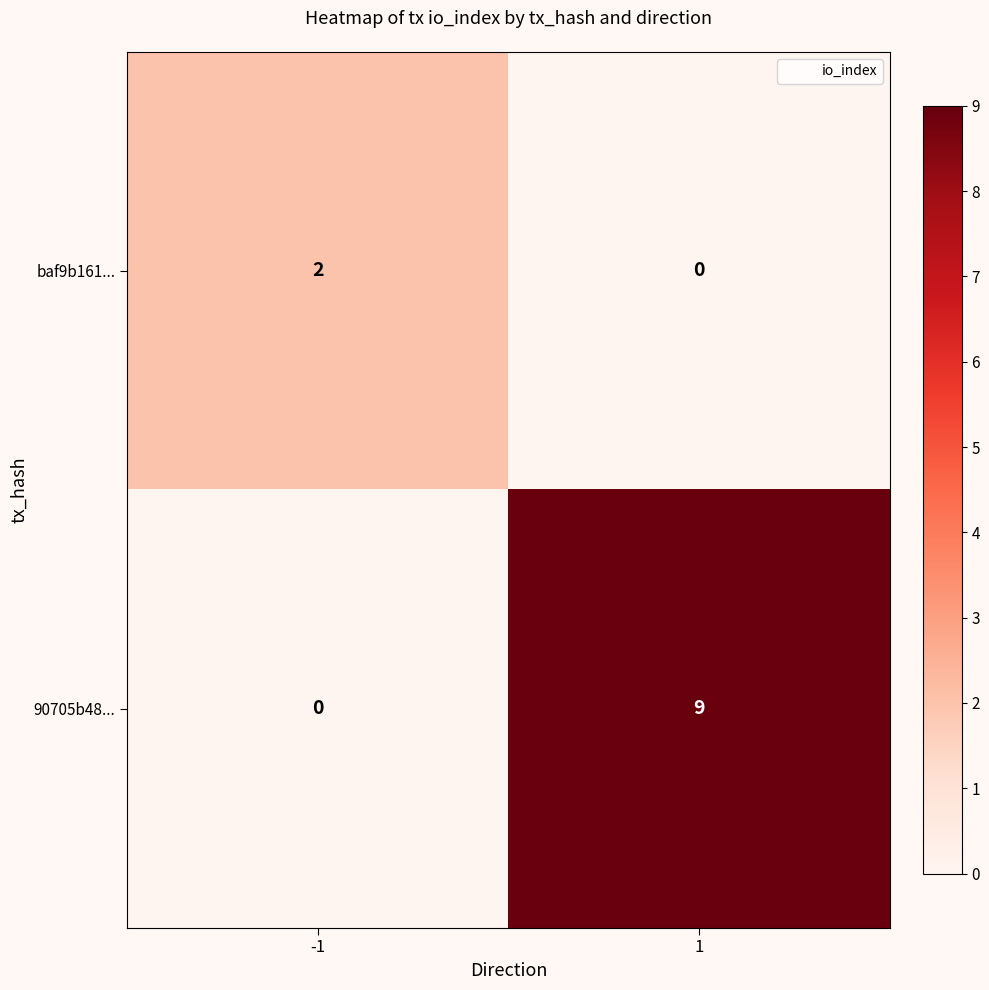

Reading left to right, what are all the values shown in this chart?

baf9b161...: -1=2	1=0
90705b48...: -1=0	1=9